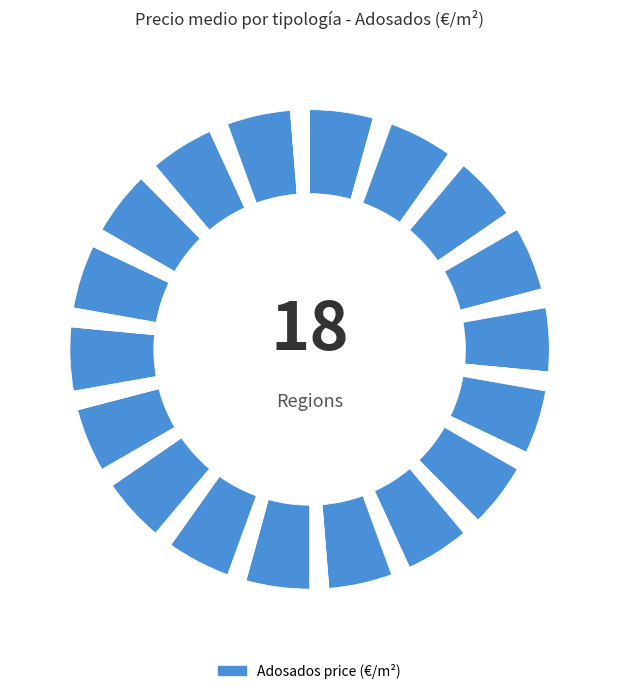

Rank the categories by value from lowest to highest.

EXTREMADURA/EXTREMADURA, GAZTELA-MANTXA/CASTILLA-LA MANCHA, GAZTELA ETA LEON/CASTILLA Y LEON, ARAGOI/ARAGON, MURTZIA/MURCIA, ERRIOXA/LA RIOJA, GALIZIA/GALICIA, ANDALUZIA/ANDALUCIA, NAFARROA/NAVARRA, ASTURIAS/ASTURIAS, VALENTZIA KOMUNITATEA/VALENCIA, KANTABRIA/CANTABRIA, ESPAÑA, KATALUNIA/CATALUÑA, MADRIL/MADRID, KANARIAR UHARTEAK/CANARIAS, BALEAR UHARTEAK/BALEARES, EUSKADI/PAIS VASCO